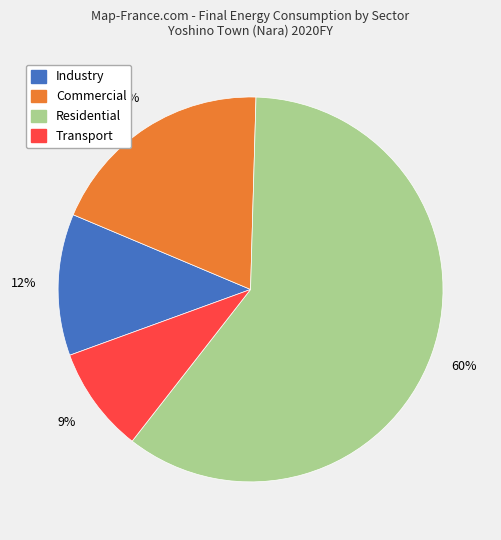

Is there a majority slice in this chart?

Yes